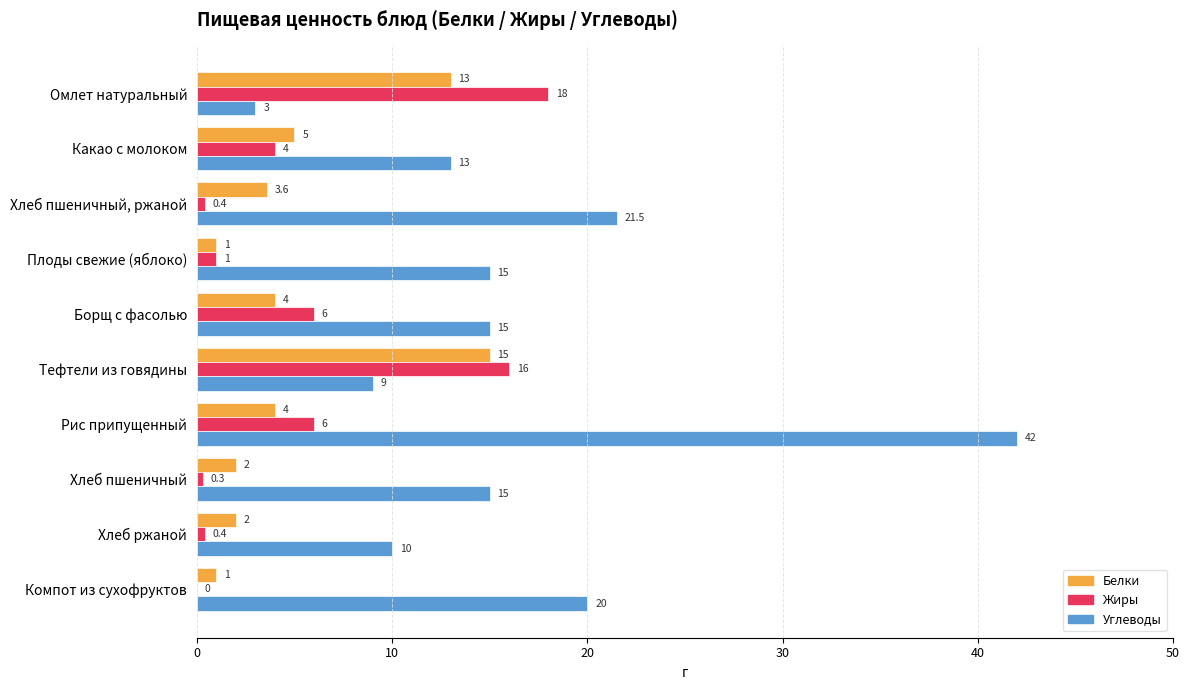

The value of Белки at Тефтели из говядины is 15.0. True or false?

True